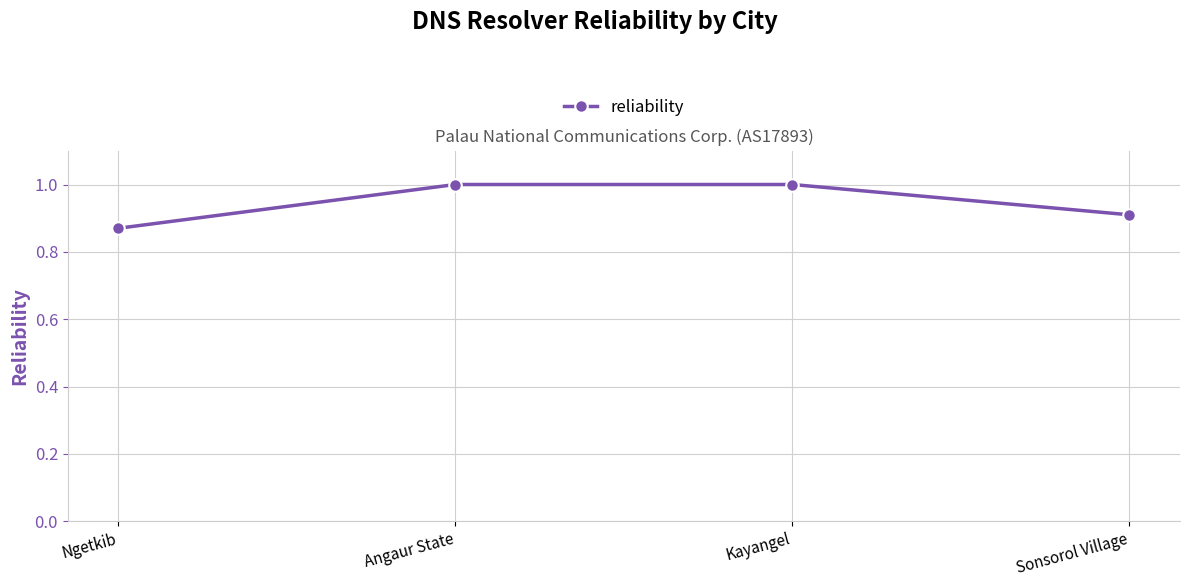

What is the sum of the values at Kayangel and Ngetkib?

1.9